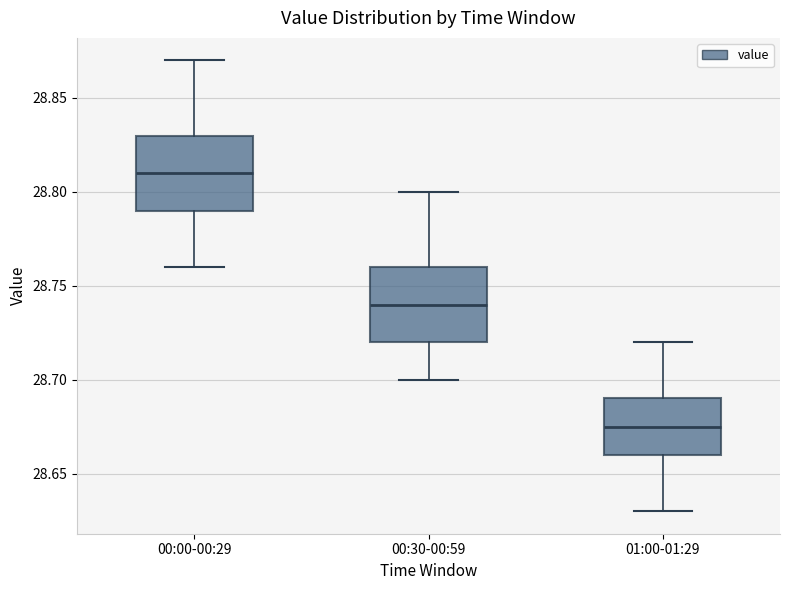

Where is the lower edge of the box for 01:00-01:29 on the y-axis? The values are not printed on the chart, so give them approximately, as read against the axis.

28.660